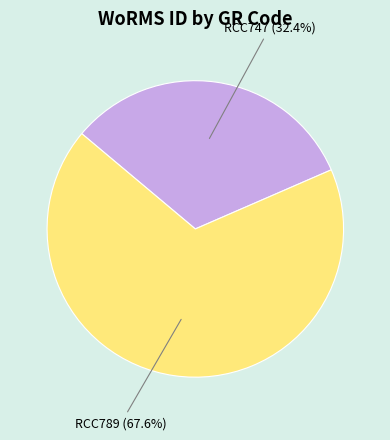

What is the largest slice in the pie chart?

RCC789